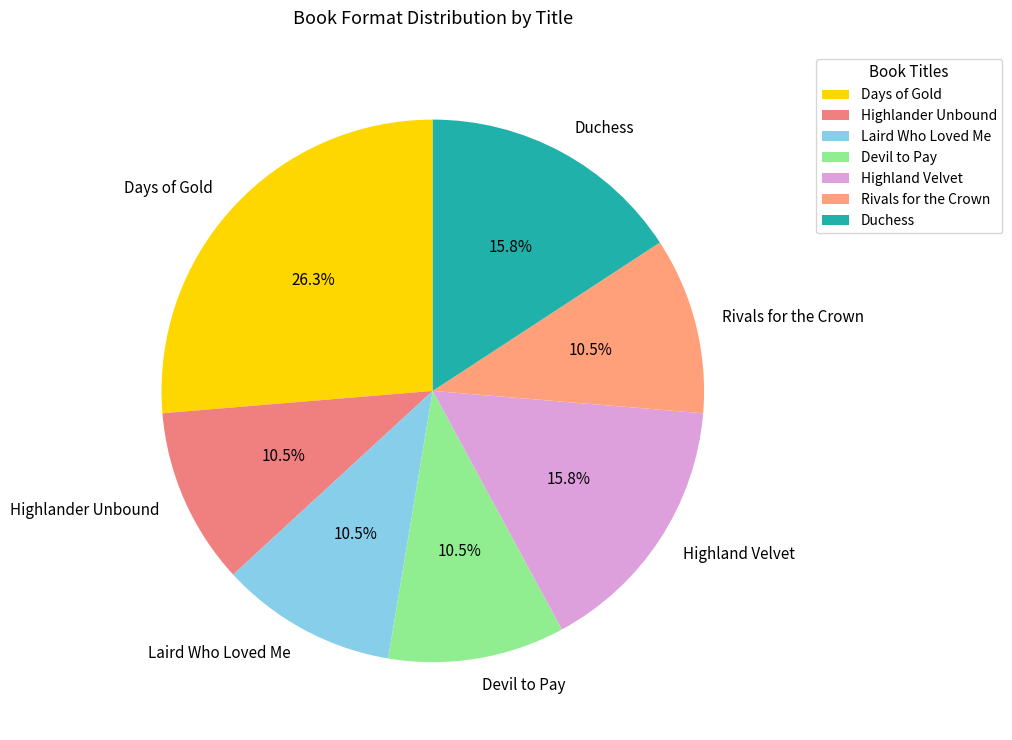

To the nearest percent, what is the average slice percentage?

14%